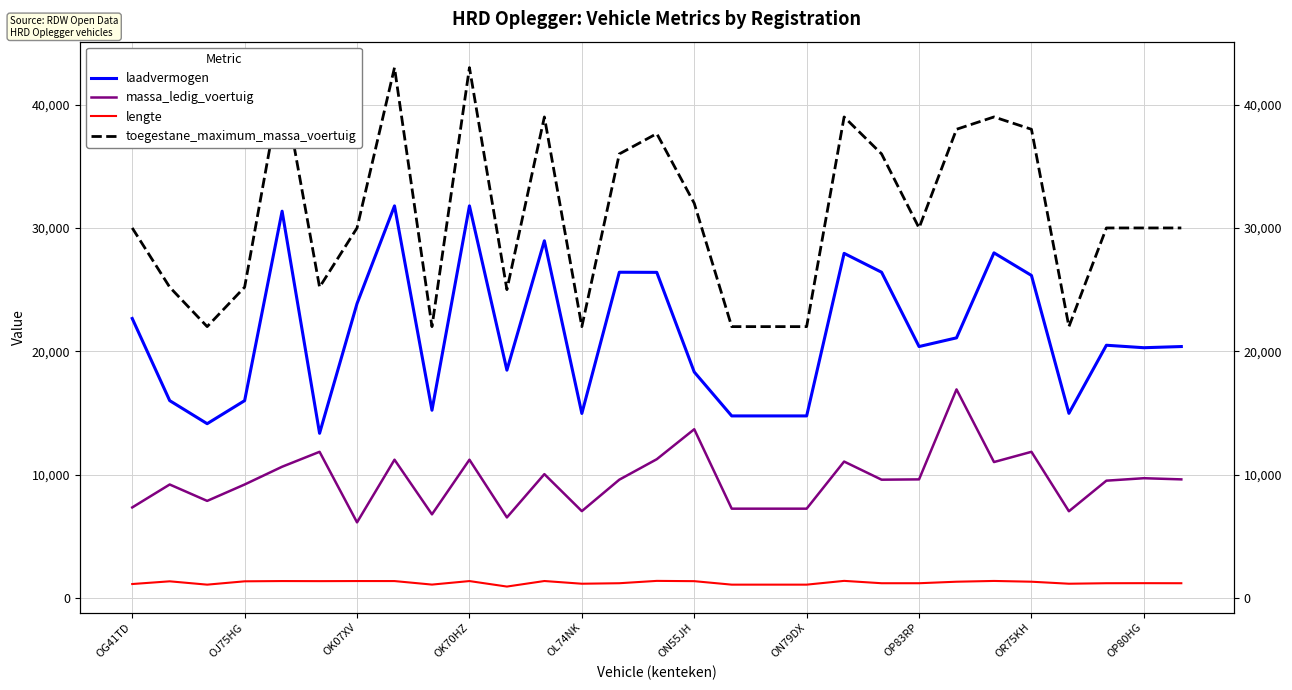

Which has a higher value, 19 or 21?

19